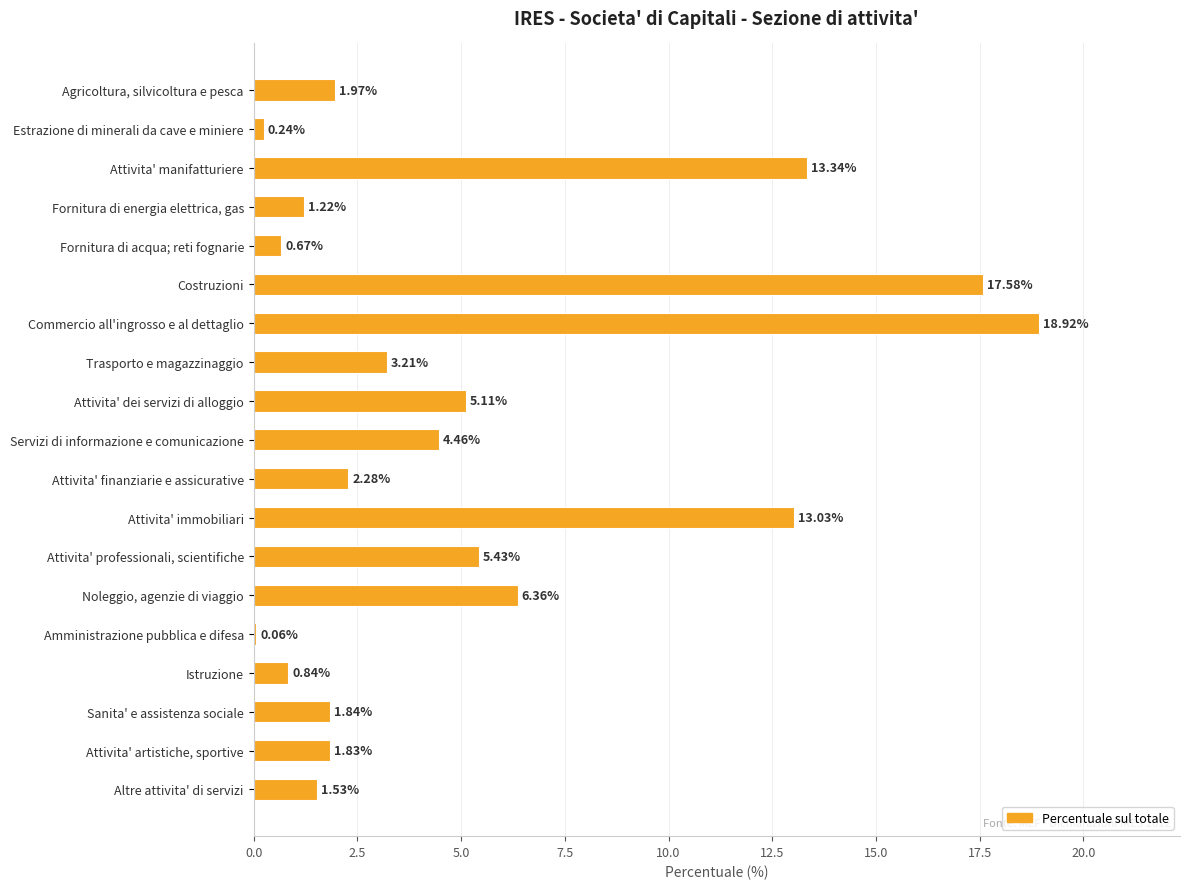

What is the maximum value shown in the chart?

18.9